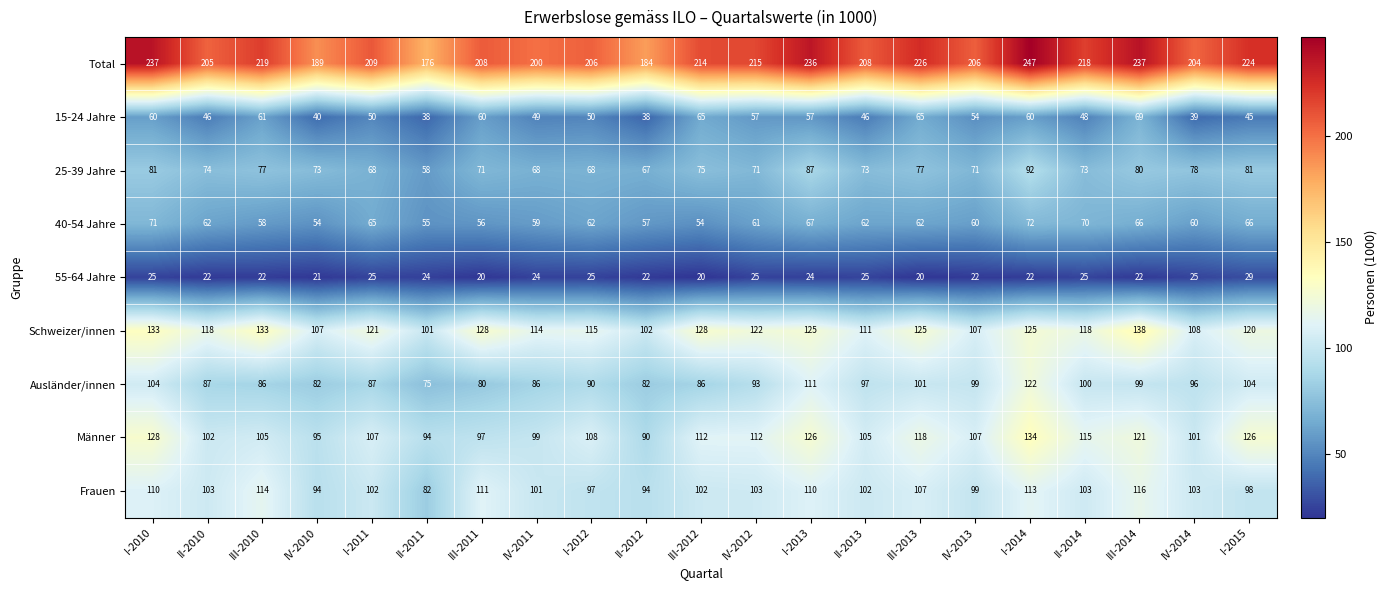

Which category has the highest value across all series?

I-2014